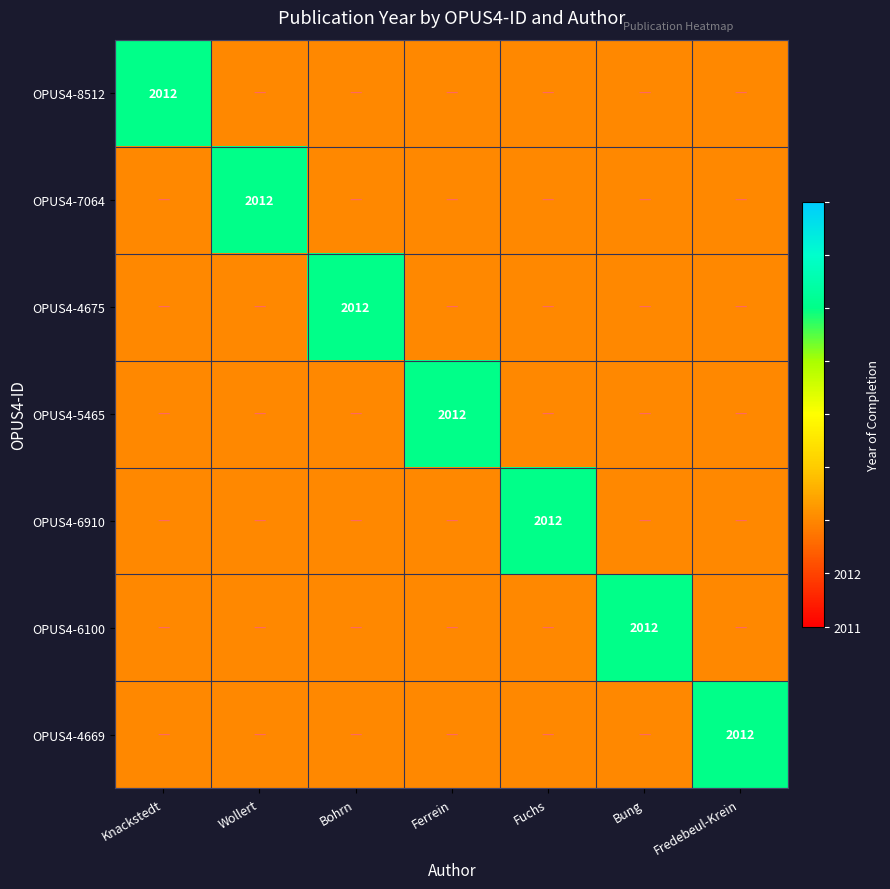

The value of OPUS4-8512 at Knackstedt is 2012. True or false?

True